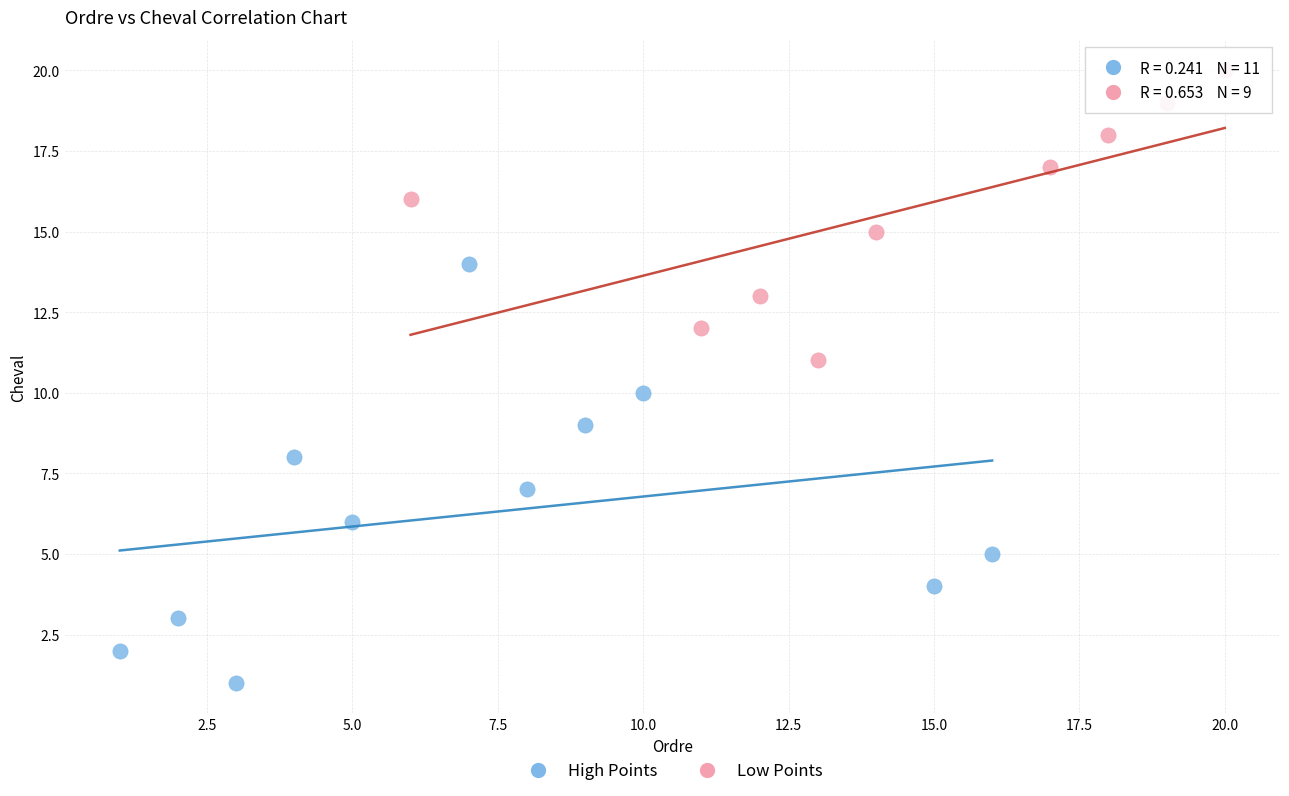

Which series reaches the maximum Y coordinate?

Low Points